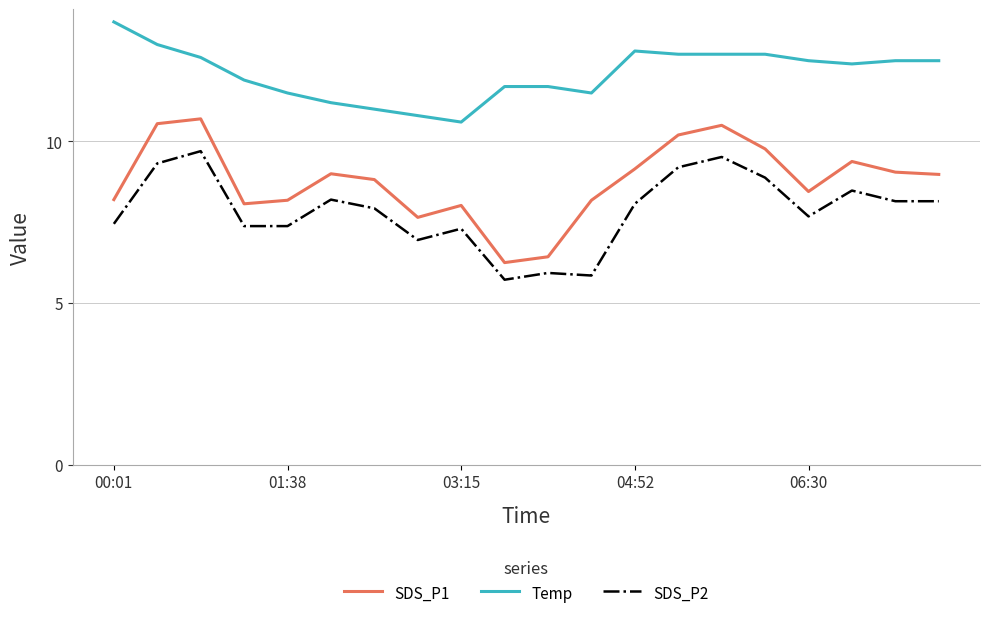

In SDS_P2, how many points are higher than both neighbors (excluding endpoints)?

6